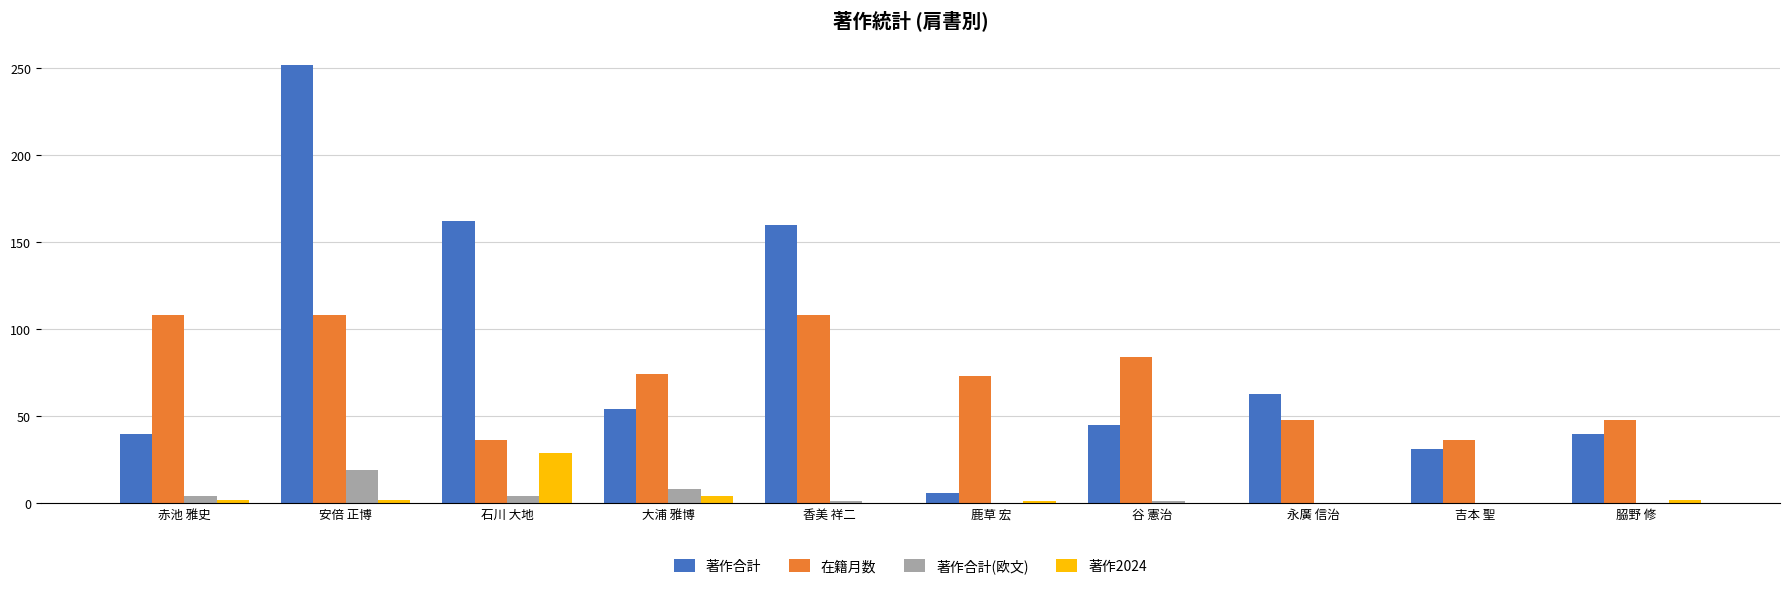

Is it true that 著作合計(欧文) equals 8 at 大浦 雅博?

True